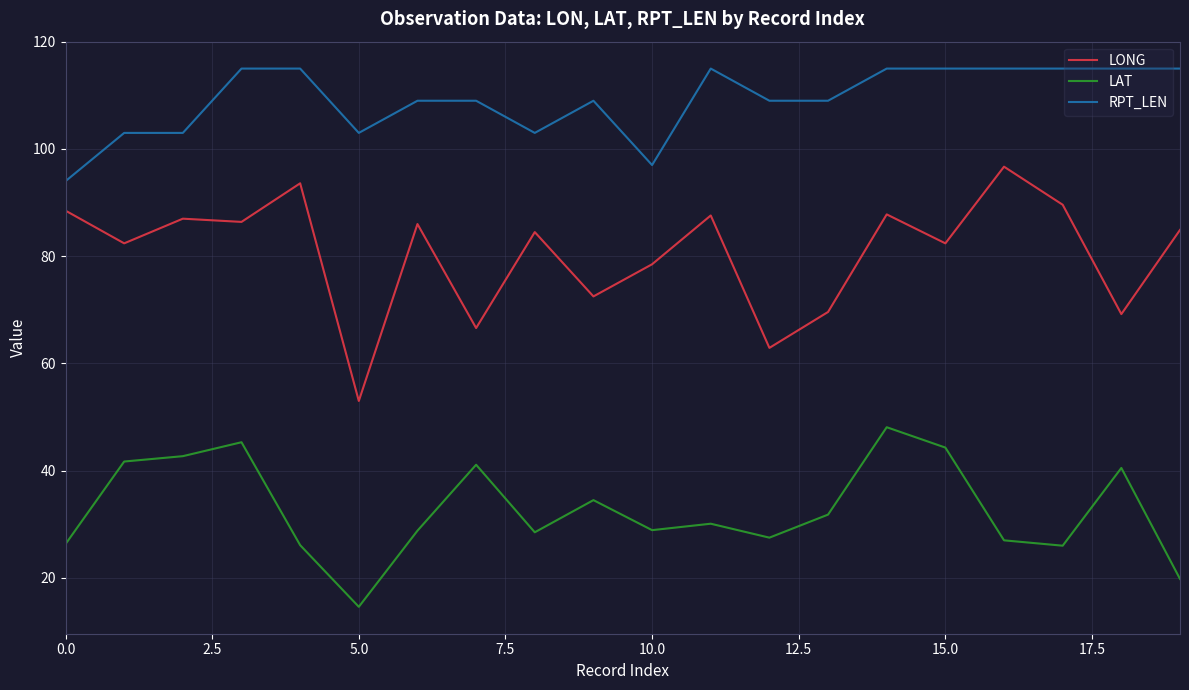

In LONG, how many points are higher than both neighbors (excluding endpoints)?

7